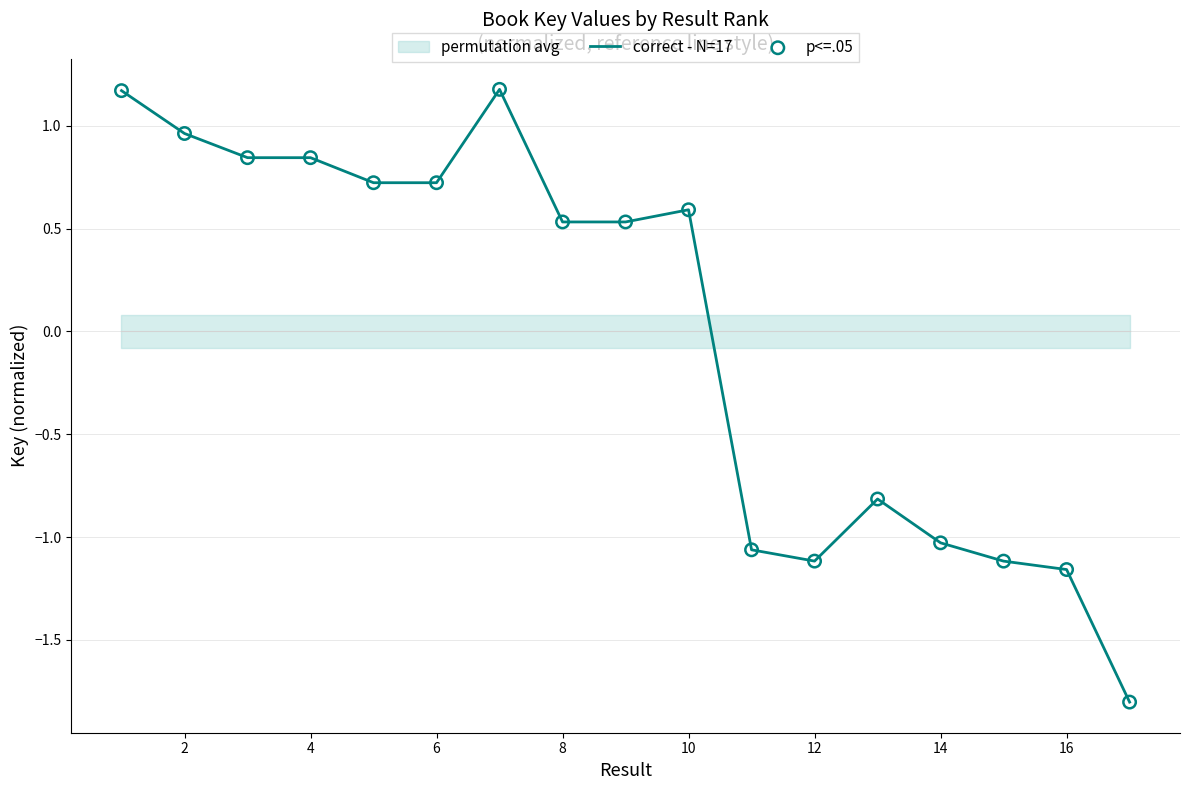

The value of correct - N=17 at 4 is 0.2. True or false?

False